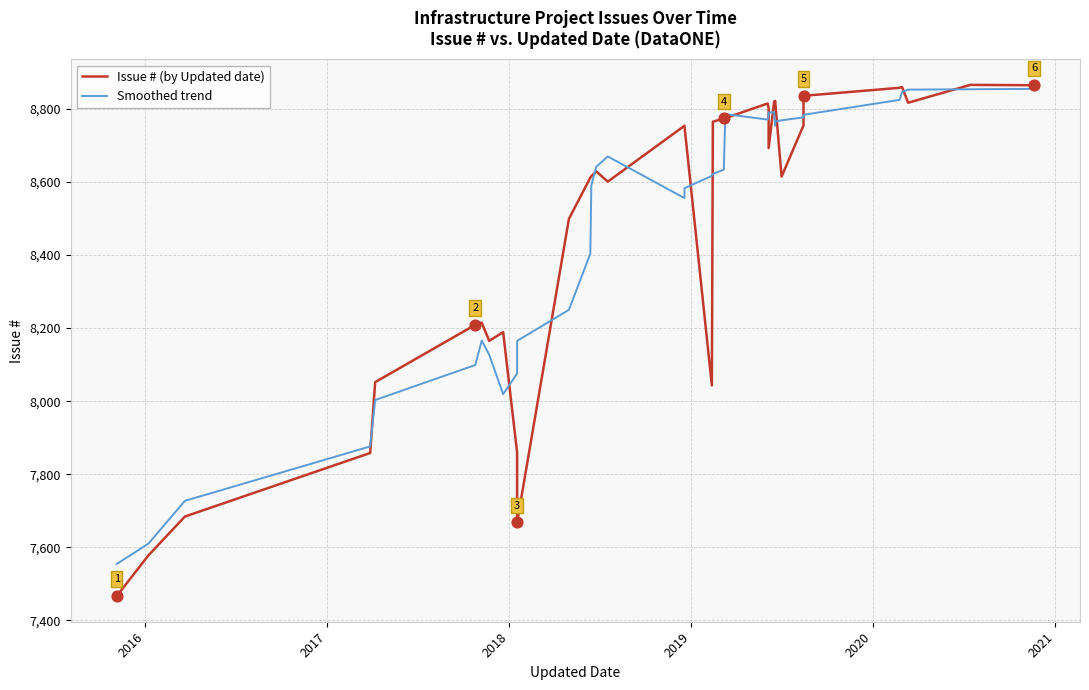

At how many categories does at least one series exceed 8356?

25